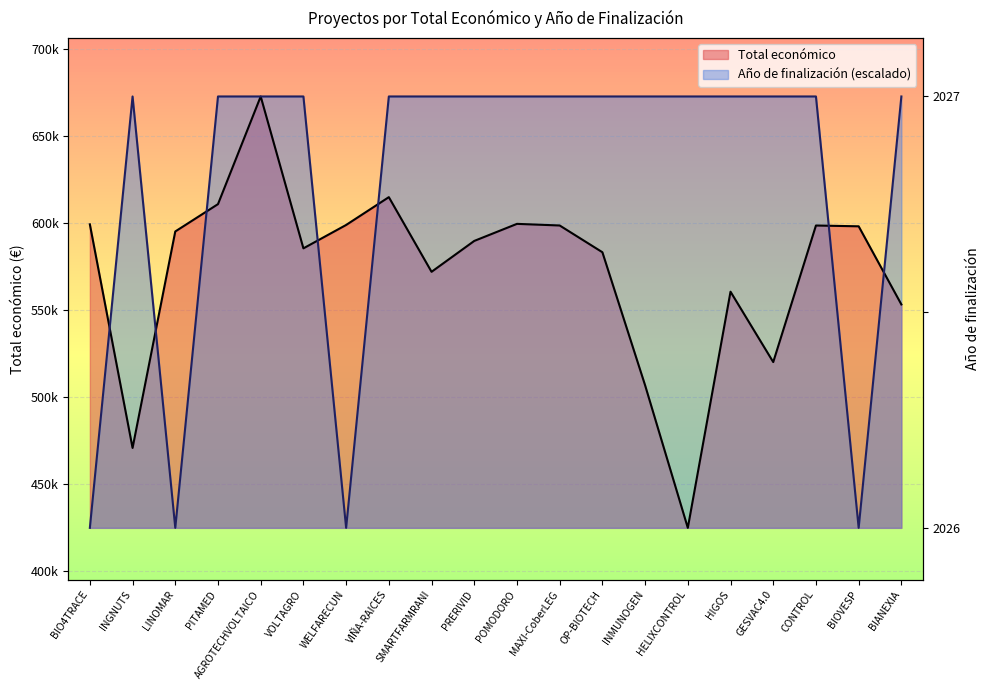

What is the value of the Año de finalización point at the 13th from the left?

672807